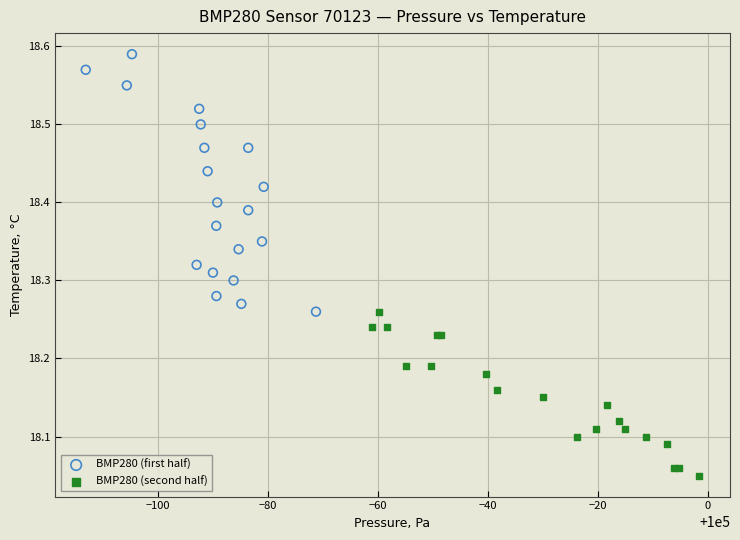

Which series reaches the maximum Y coordinate?

BMP280 (first half)